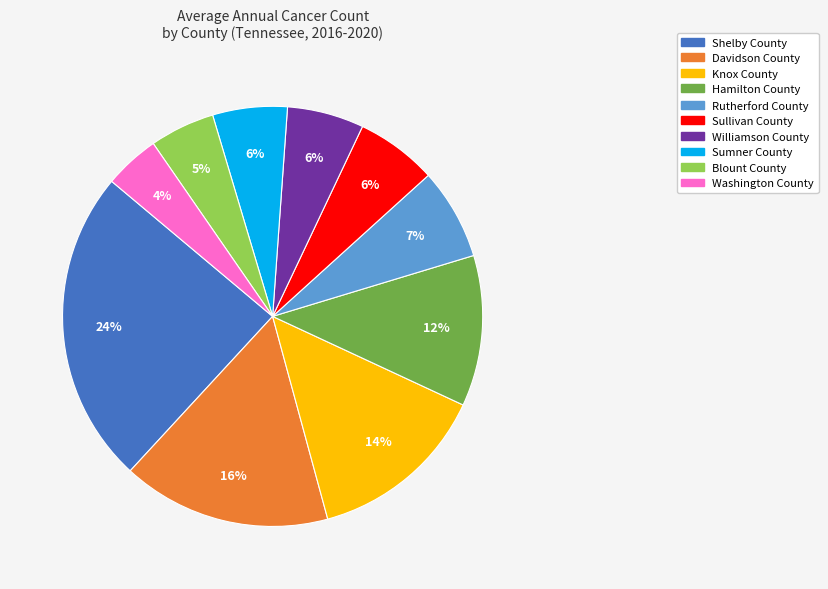

Is it true that Hamilton County is 12% of the pie?

True